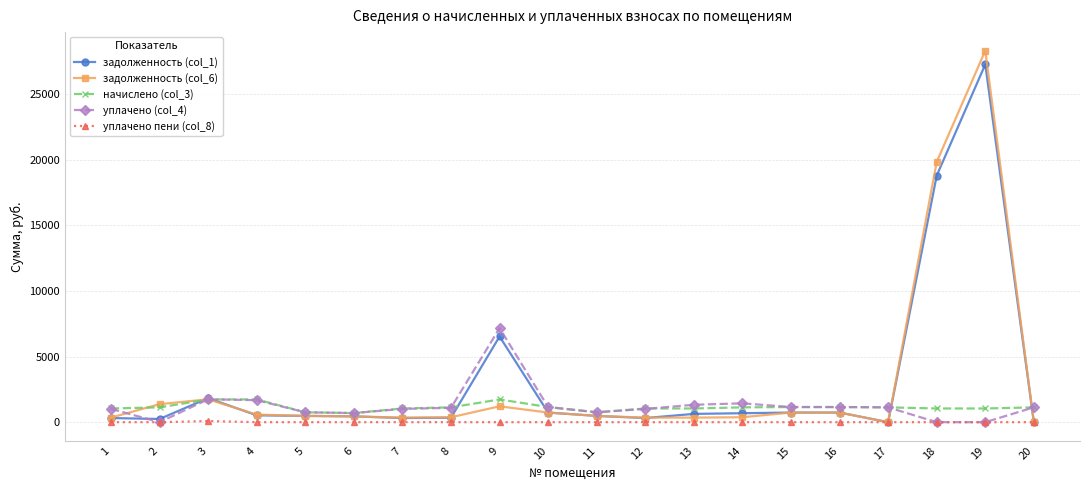

Which series has the largest range (max minus min)?

задолженность (col_6)